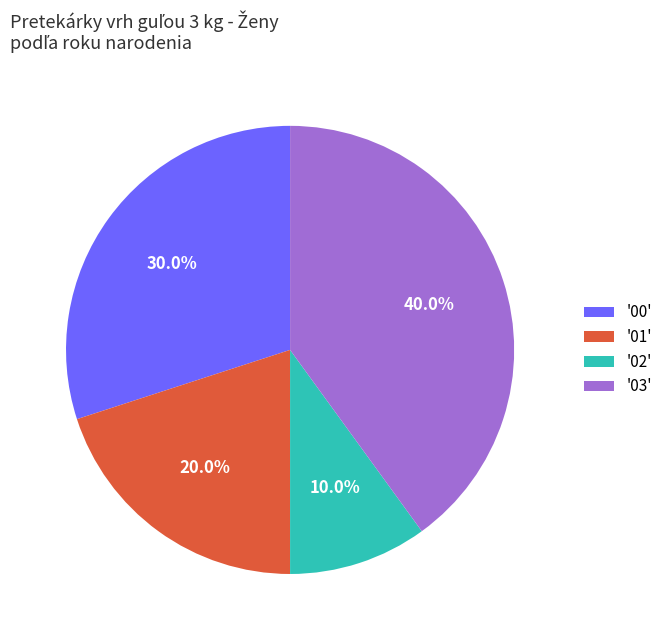

Which slice is the largest?

'03'